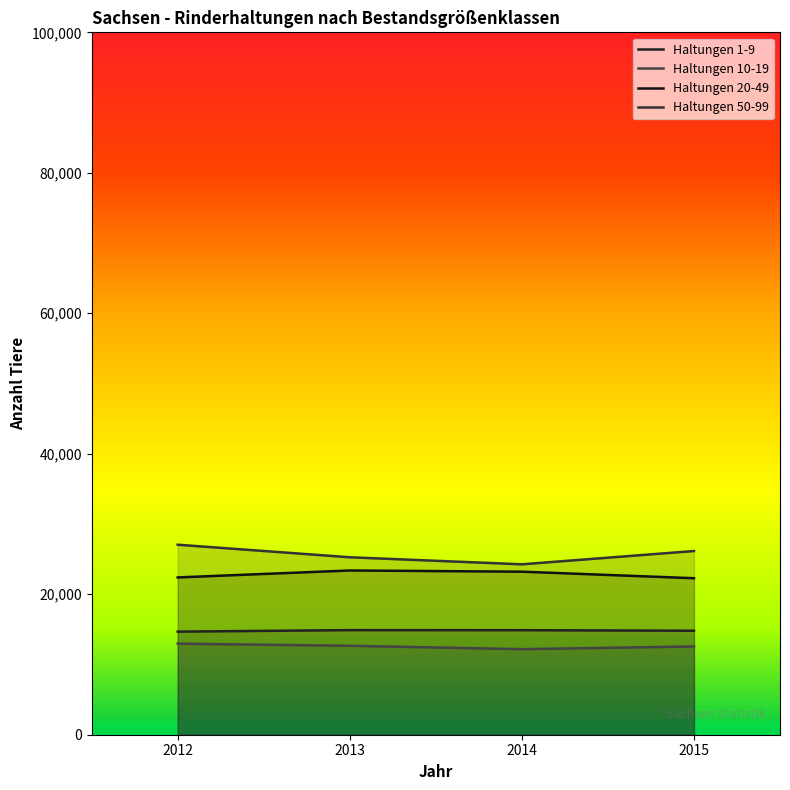

Which series has the largest range (max minus min)?

Haltungen 50-99